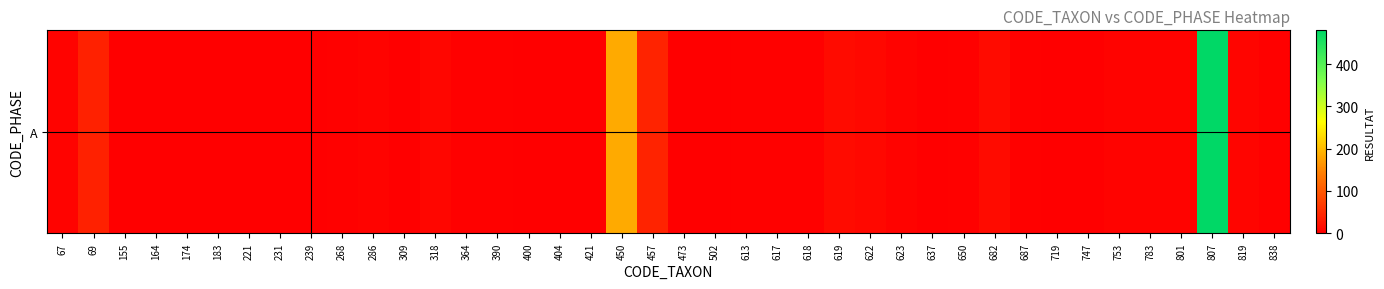

True or false: the data shows 1 at 174.

True